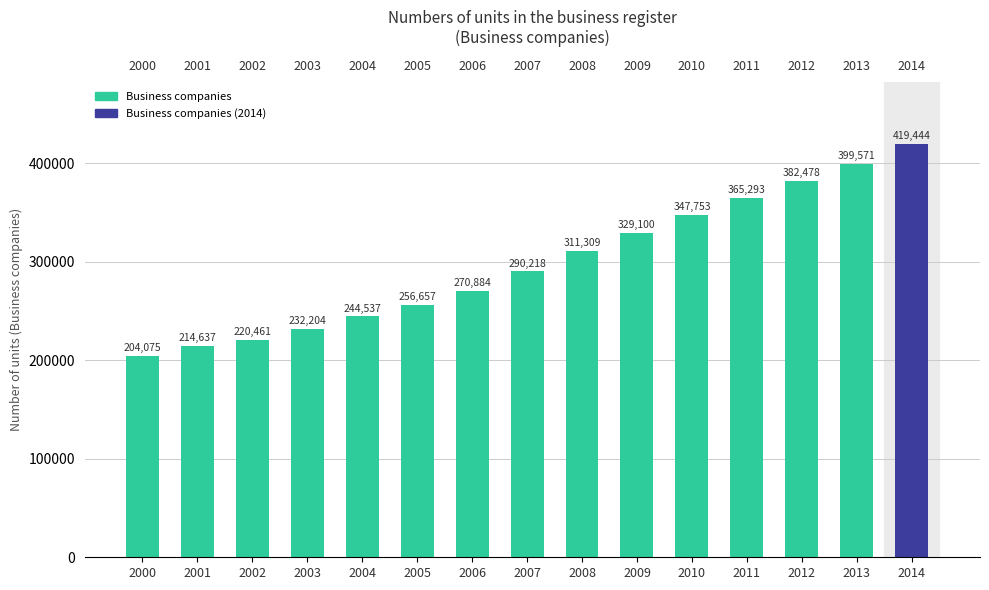

Which has a higher value, 2011 or 2008?

2011